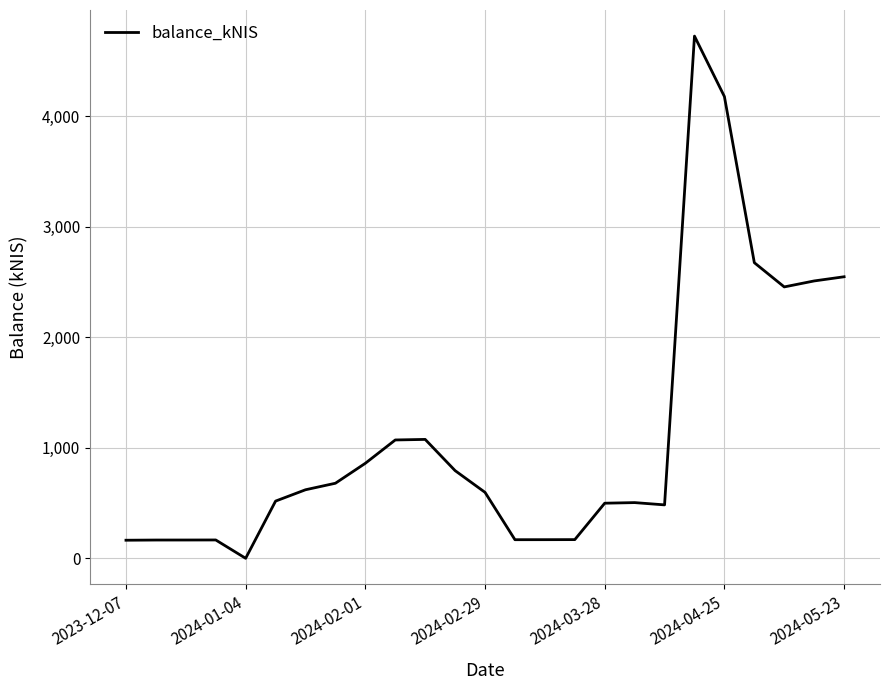

What is the maximum value shown in the chart?

4722.6